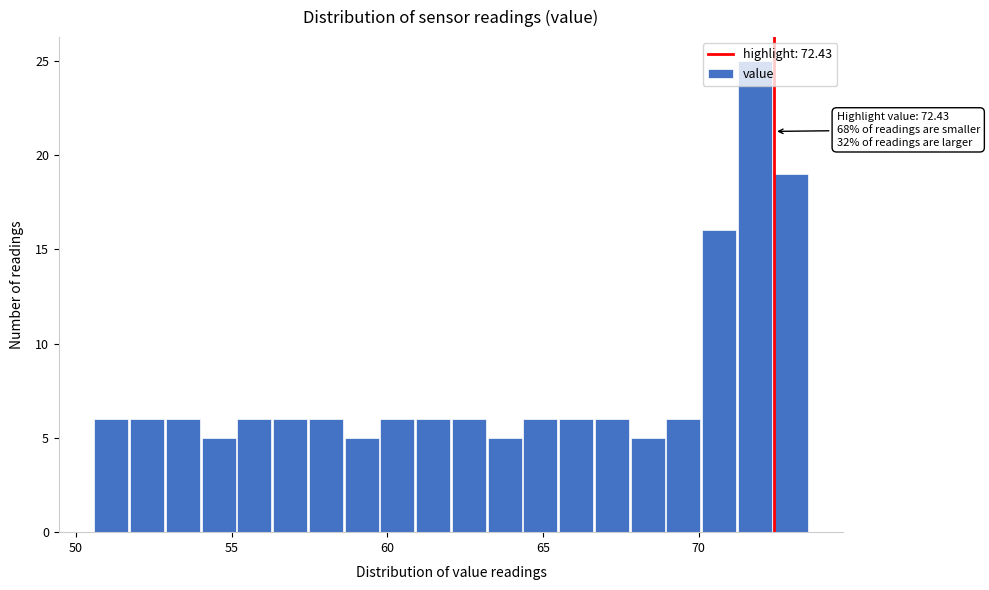

Read against the x-axis, roughly where is the centre of the tallest bar?

72.0